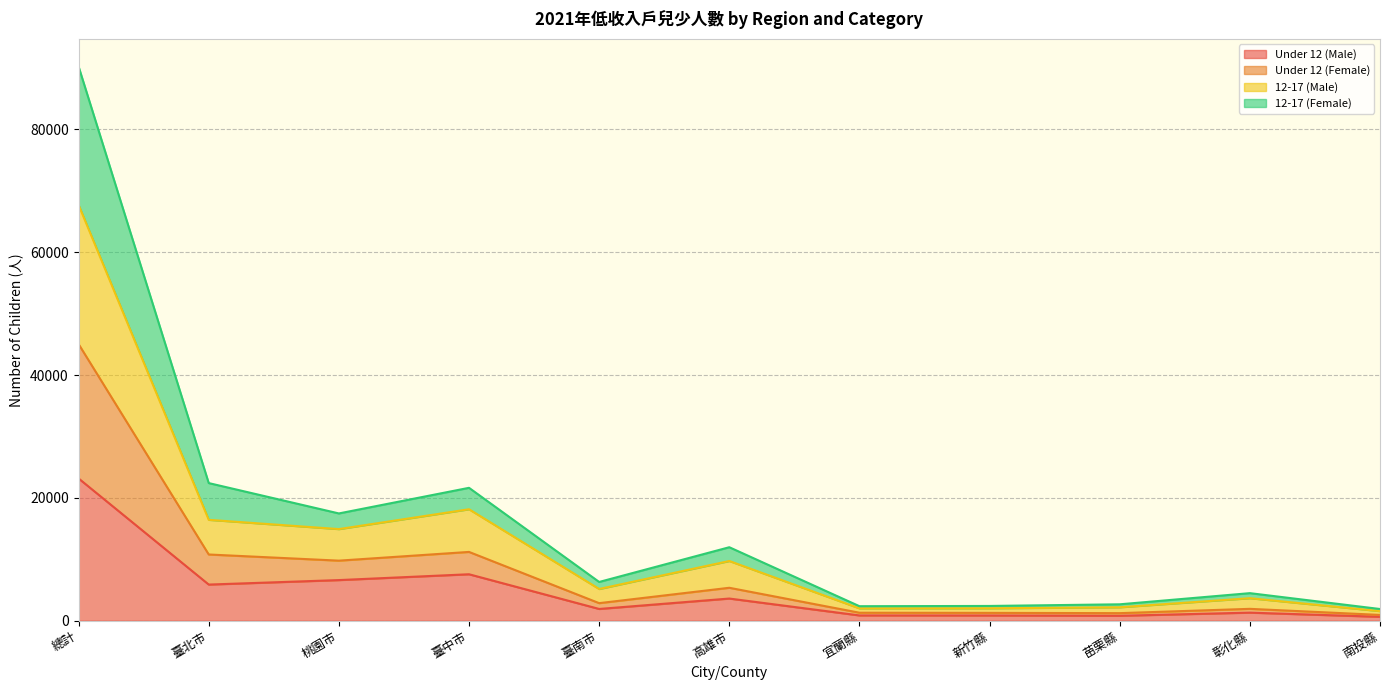

The value of Under 12 (Male) at 南投縣 is 1103. True or false?

False